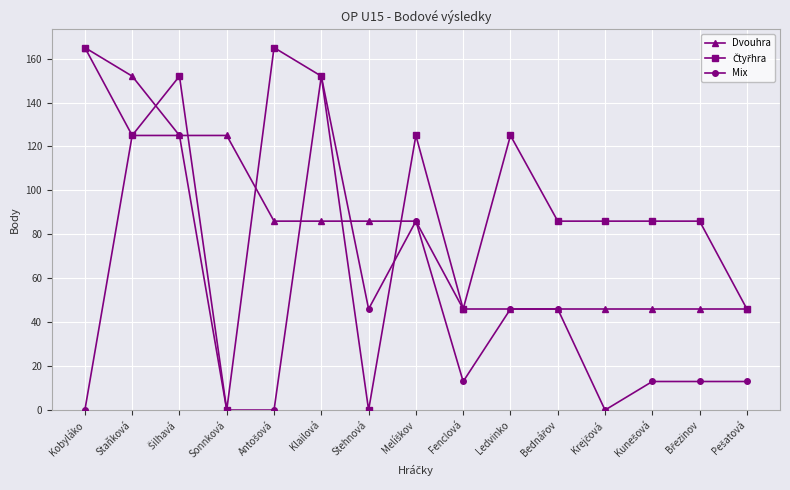

True or false: Mix has more than 0 interior local peaks.

True